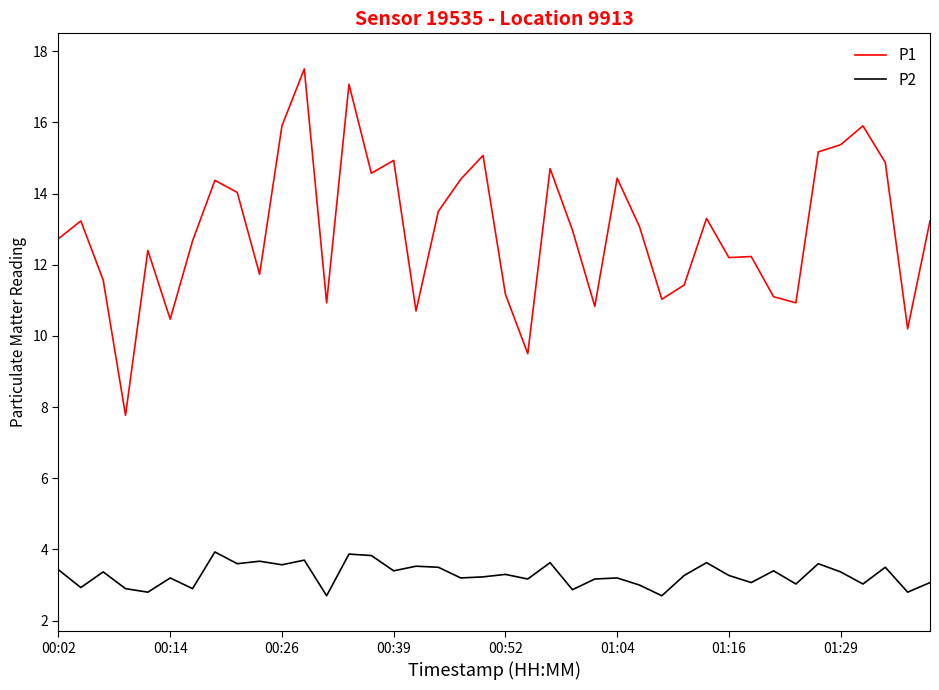

Rank the series by their average value, from lowest to highest.

P2, P1